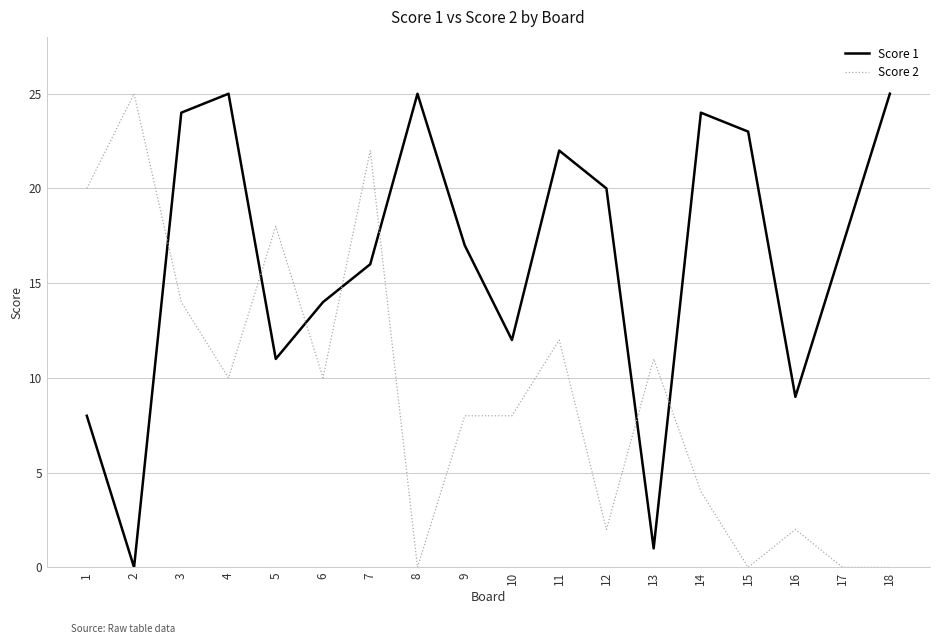

What is the sum of all Score 2 values?

166